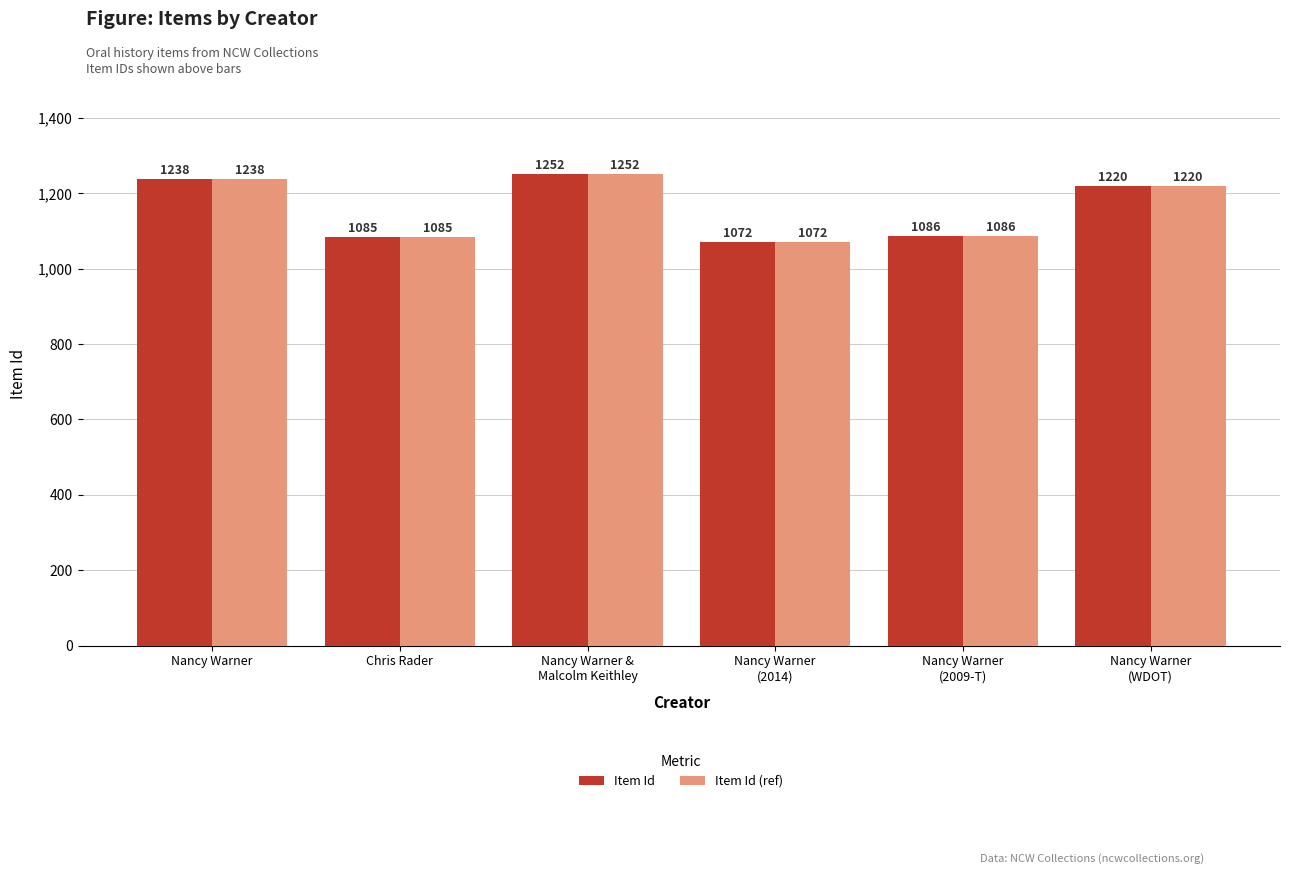

What is the difference between the second highest and minimum values in the Item Id (ref) series?

166